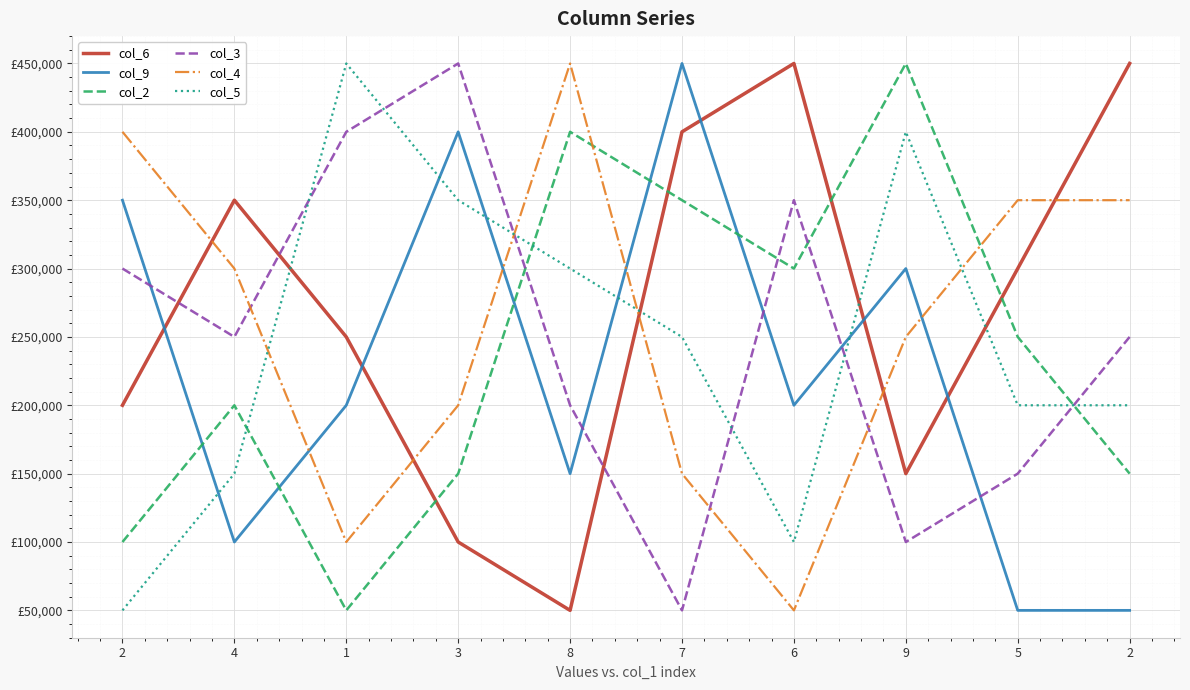

At which category does col_4 reach its first local valley?

1